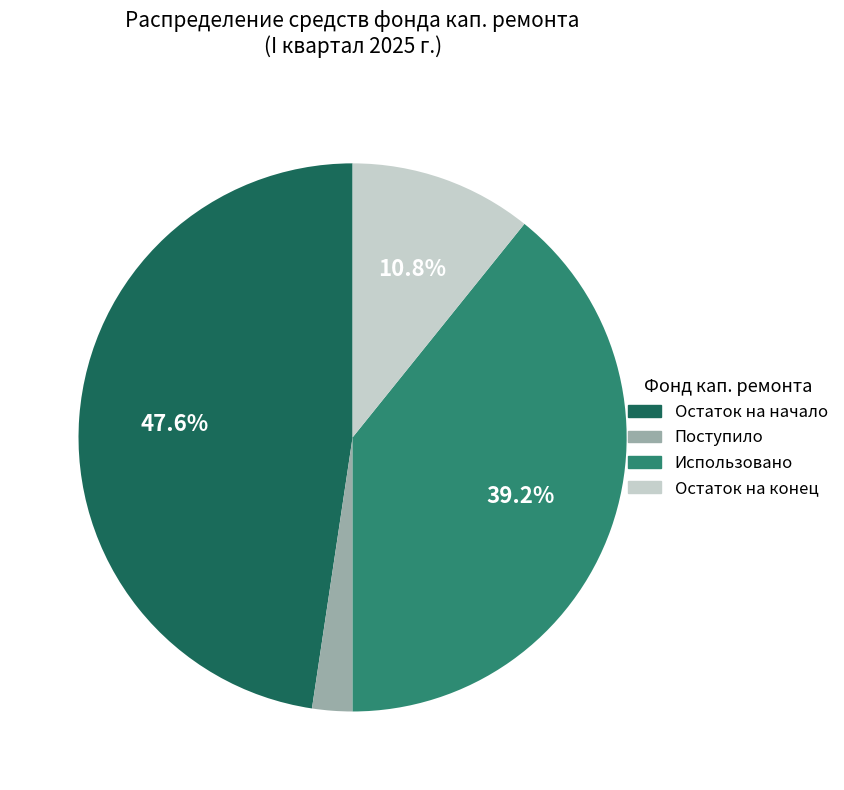

How many segments does this pie chart have?

4